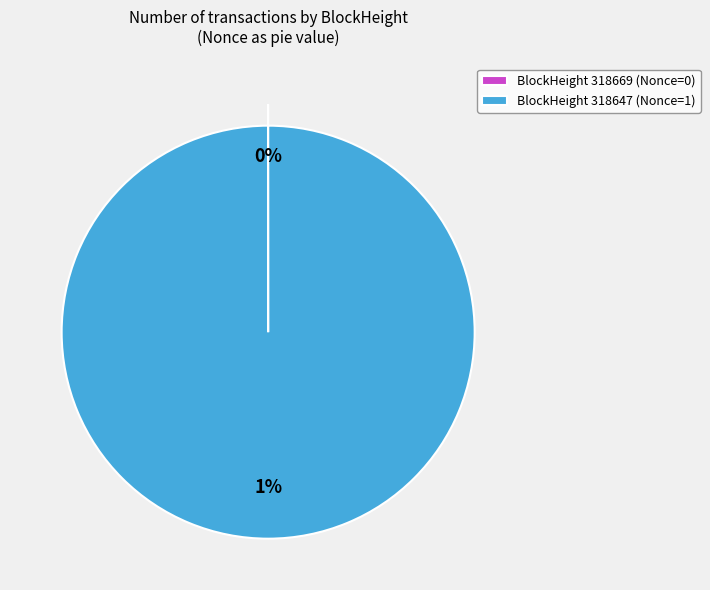

Which slice is the largest?

318647 (Nonce=1)